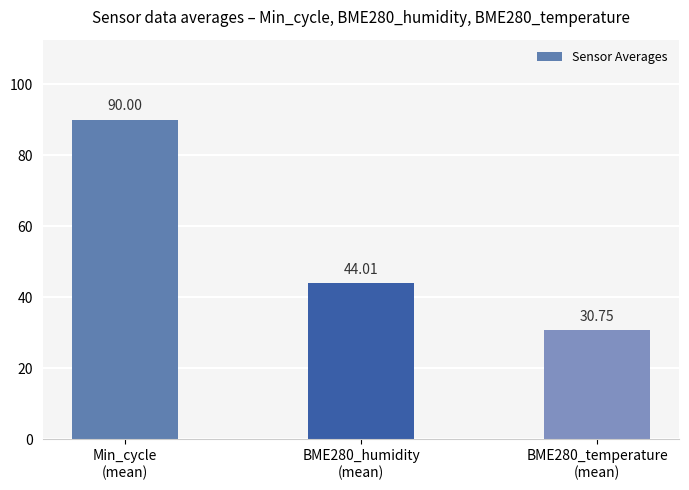

How many bars are there in total?

3